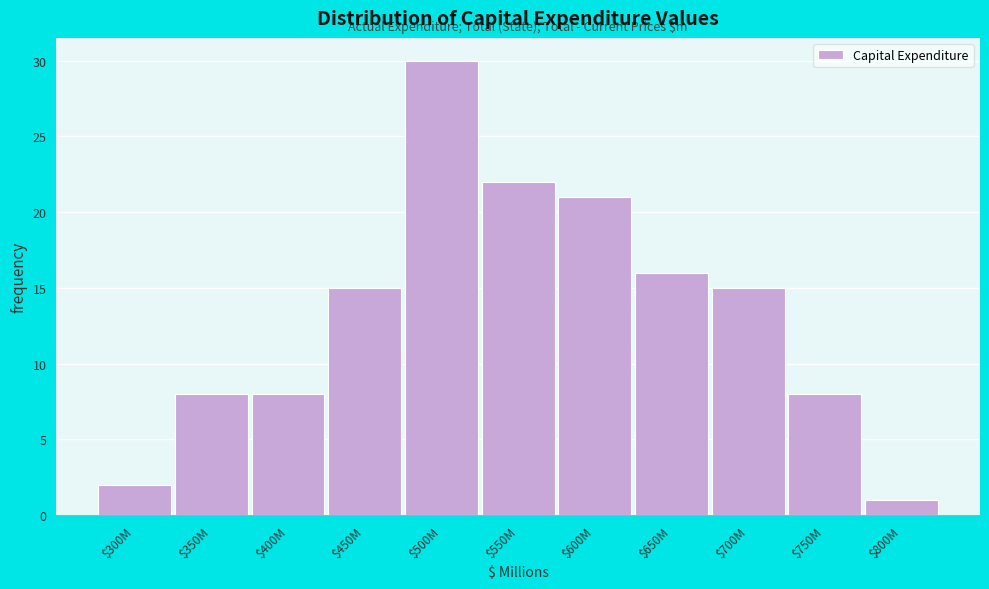

Reading left to right, what are all the values shown in this chart?

2	8	8	15	30	22	21	16	15	8	1